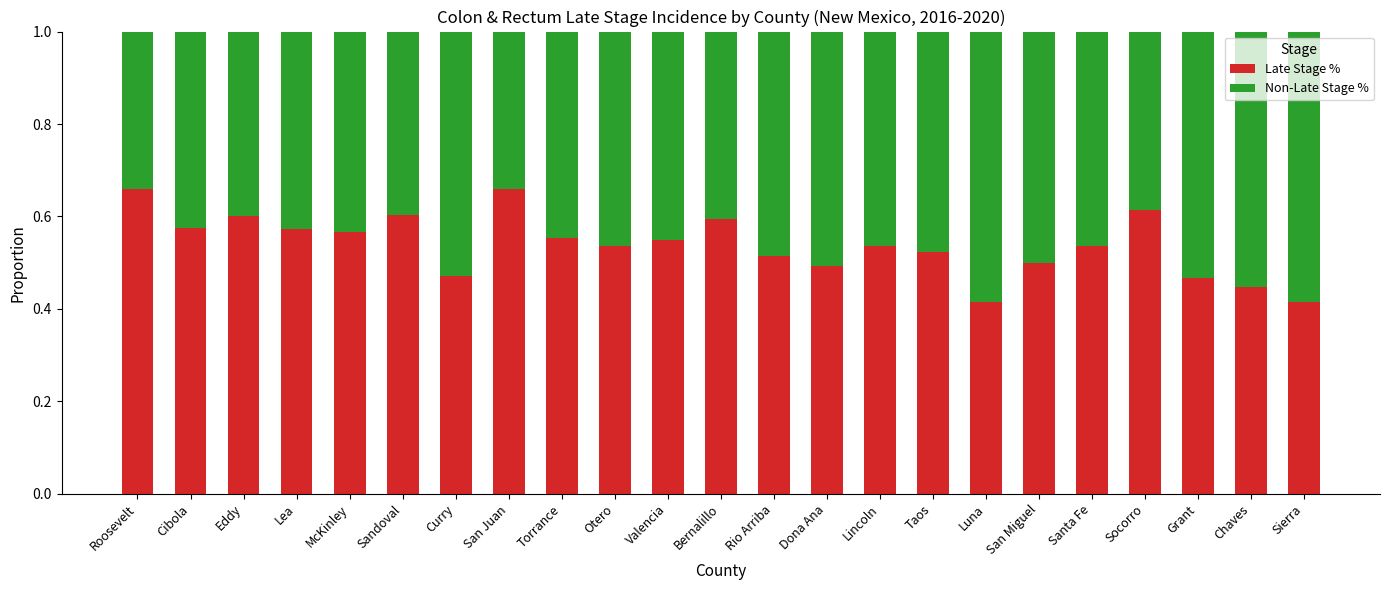

What is the total value across all series at Rio Arriba?

1.0